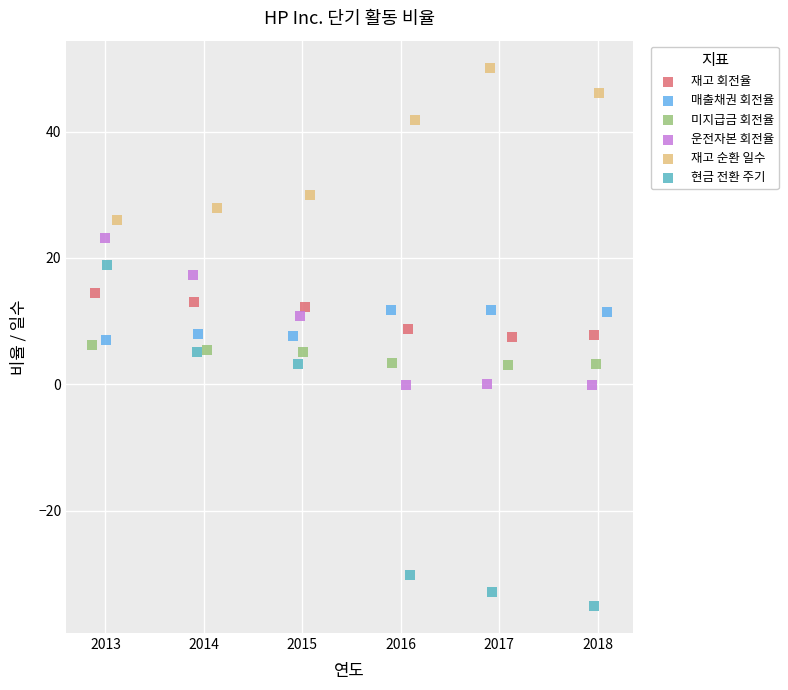

Which series has the widest spread of Y values?

현금 전환 주기